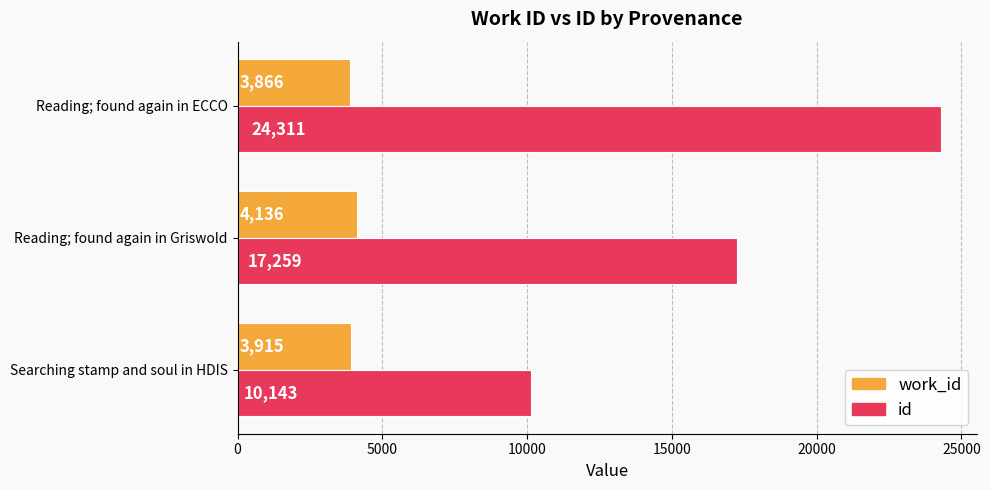

How many categories are shown in the chart?

3